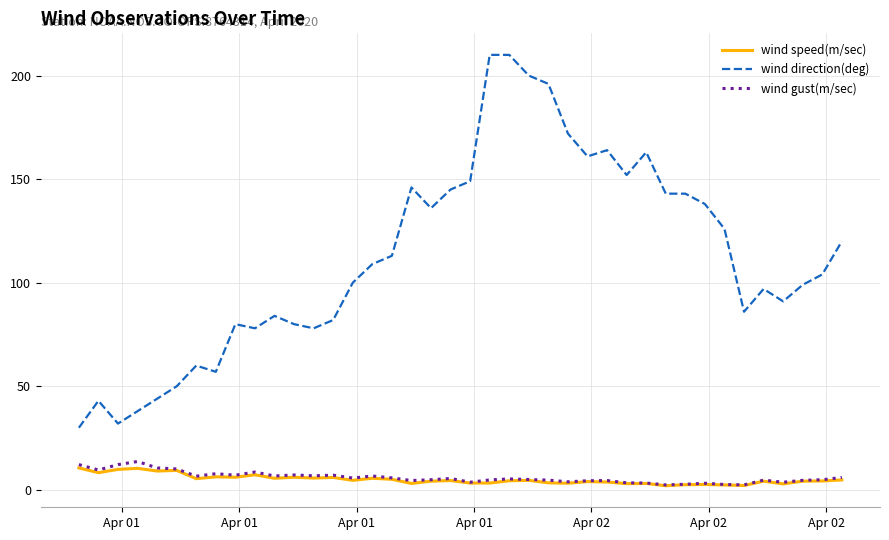

Which series has the largest total across all categories?

wind direction(deg)